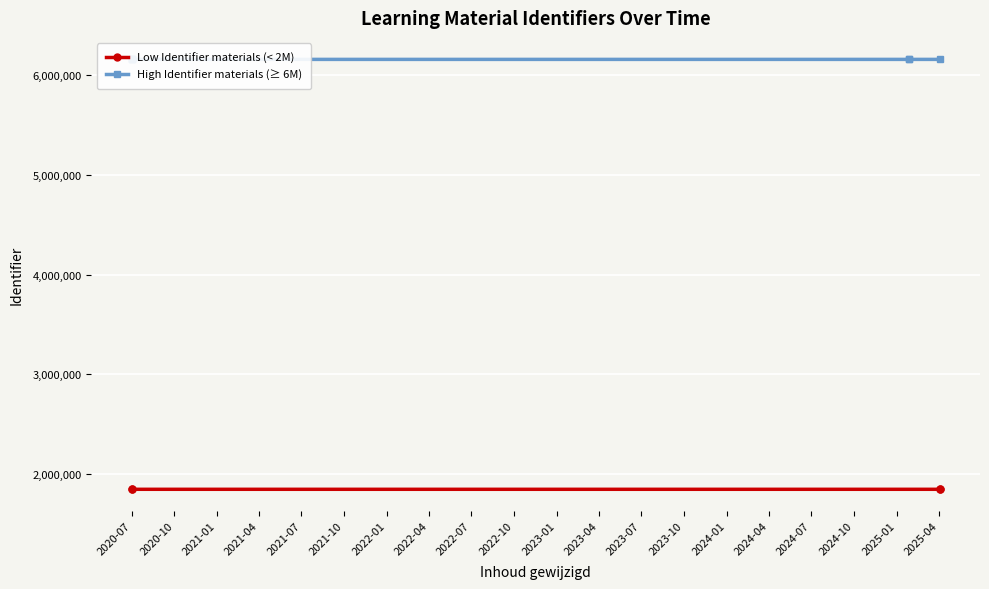

What is the label of the 6th point from the left?

2025-04-03